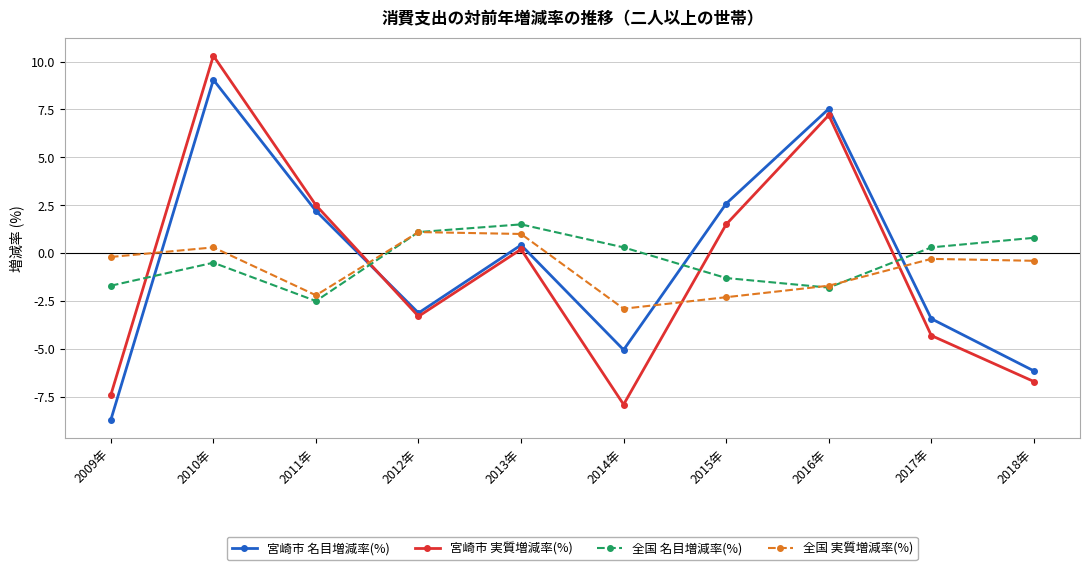

What are all the series names shown in the legend?

宮崎市 名目増減率(%), 宮崎市 実質増減率(%), 全国 名目増減率(%), 全国 実質増減率(%)